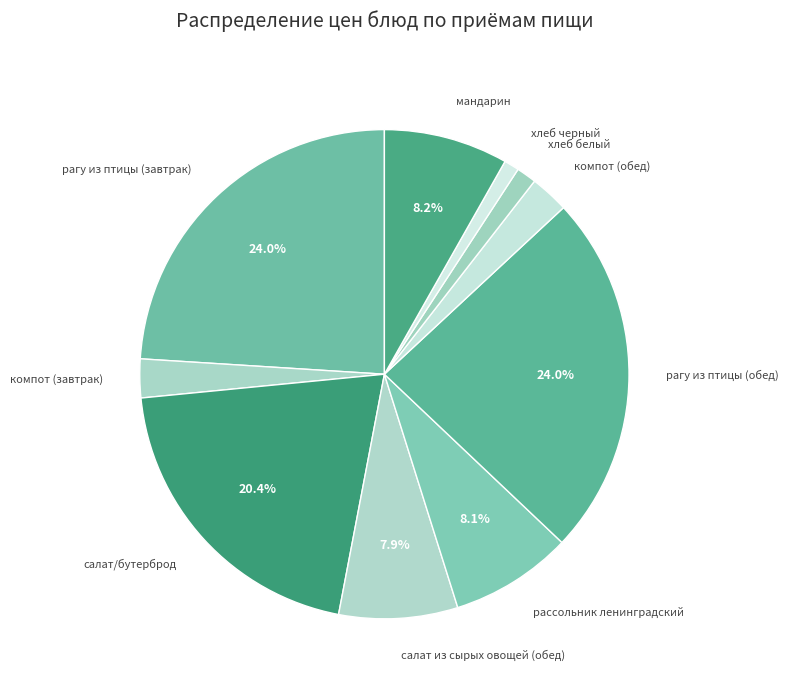

Count the number of slices in the pie.

10